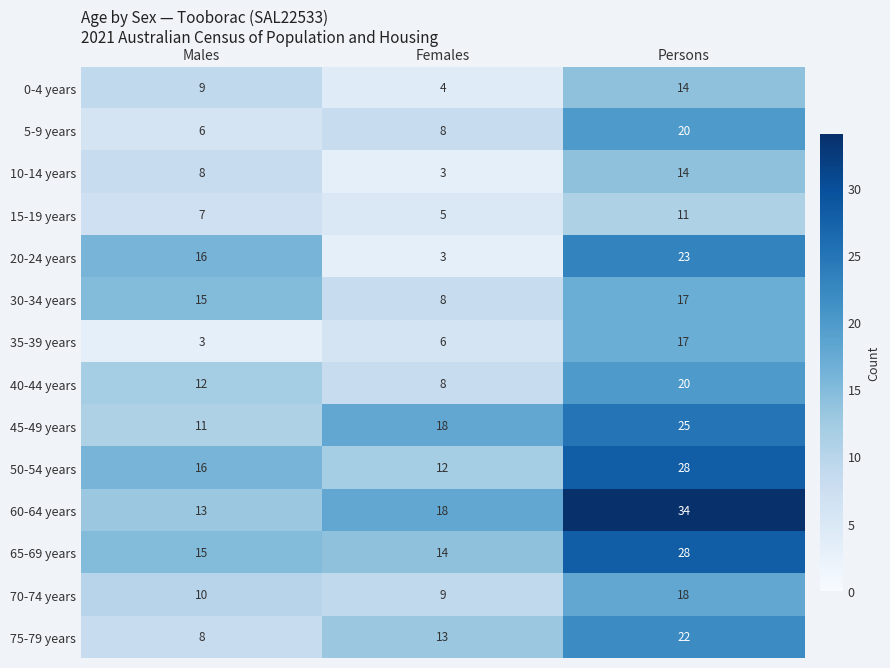

The 65-69 years series shows 37 at Persons. True or false?

False